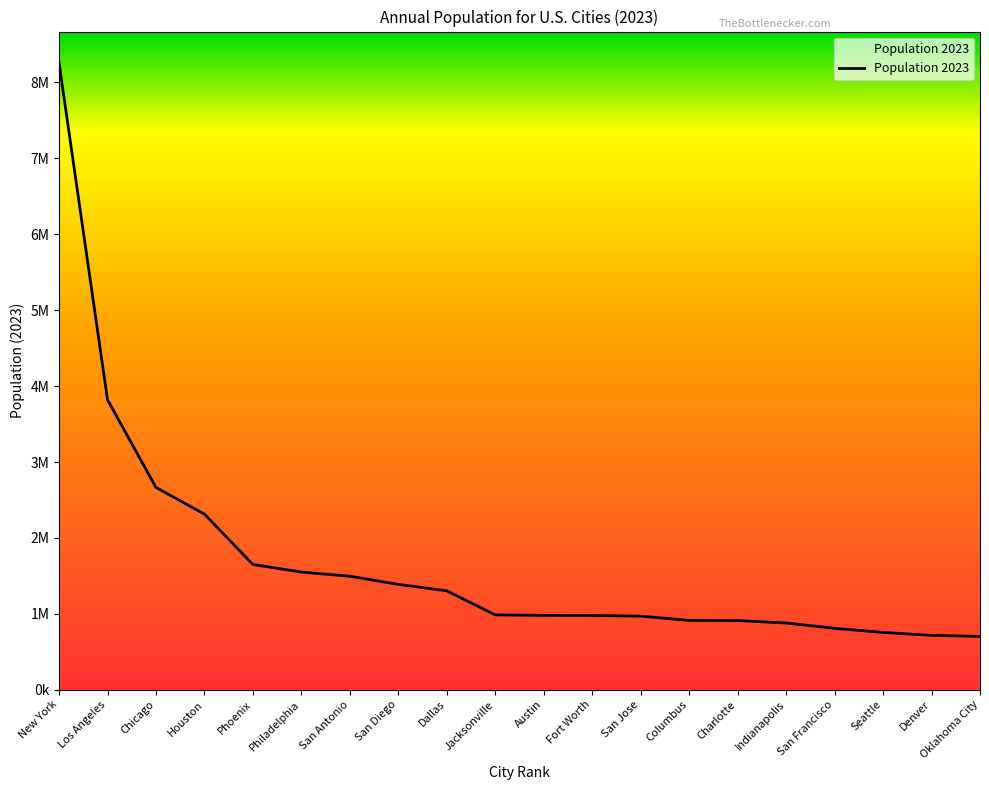

True or false: the data shows 169980 at Denver.

False